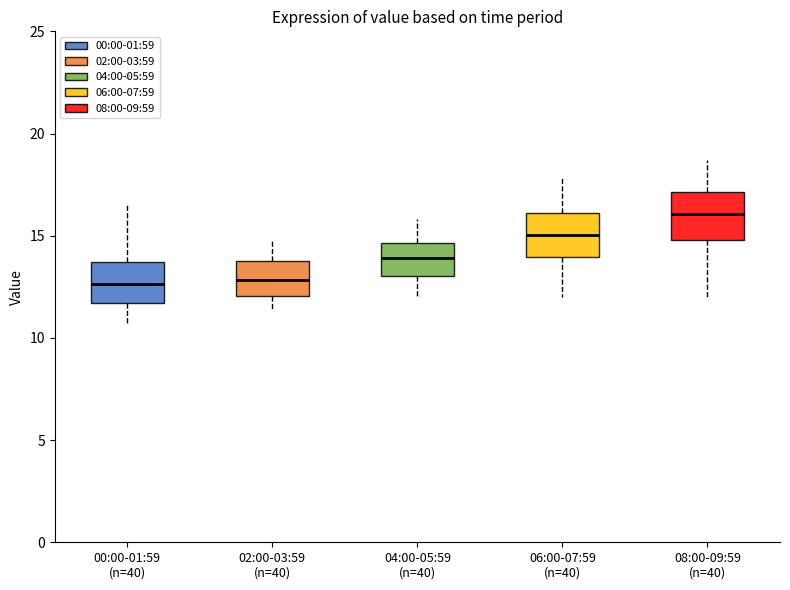

Reading left to right, read every box against the y-axis: the position of its median line, the range the box covers, and the ends of its whiskers. The values are not printed on the chart, so give them approximately, as read against the axis.

00:00-01:59 (n=40): median 12.5, box 11.5 to 13.5, whiskers 10.5 to 16.5
02:00-03:59 (n=40): median 13.0, box 12.0 to 14.0, whiskers 11.5 to 15.0
04:00-05:59 (n=40): median 14.0, box 13.0 to 14.5, whiskers 12.0 to 16.0
06:00-07:59 (n=40): median 15.0, box 14.0 to 16.0, whiskers 12.0 to 18.0
08:00-09:59 (n=40): median 16.0, box 15.0 to 17.0, whiskers 12.0 to 18.5